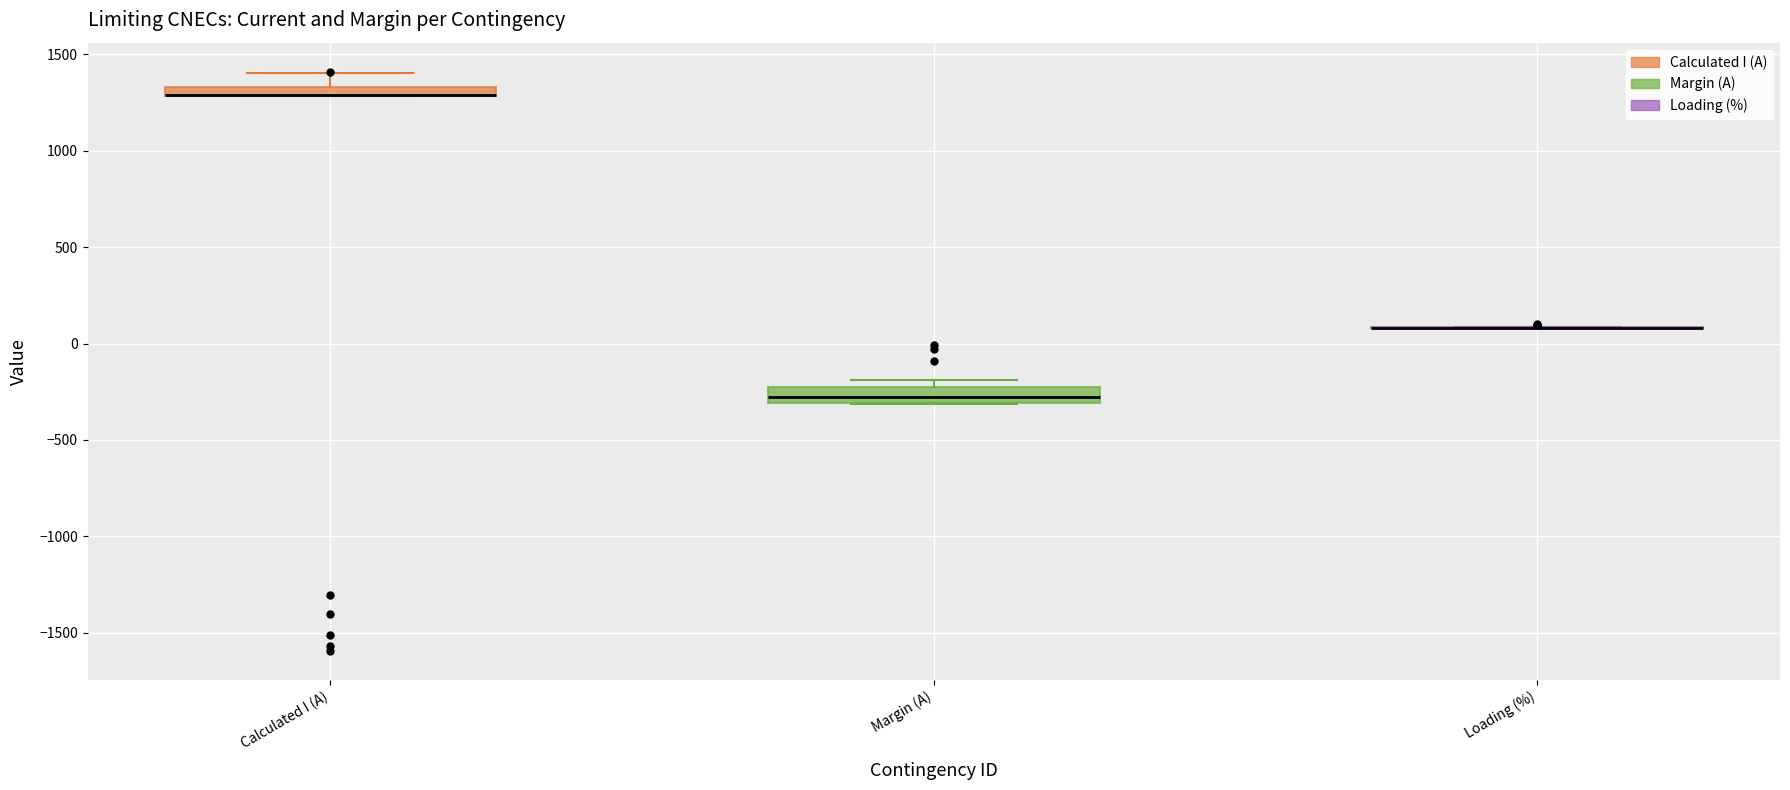

Where is the lower edge of the box for Margin (A) on the y-axis? The values are not printed on the chart, so give them approximately, as read against the axis.

-300